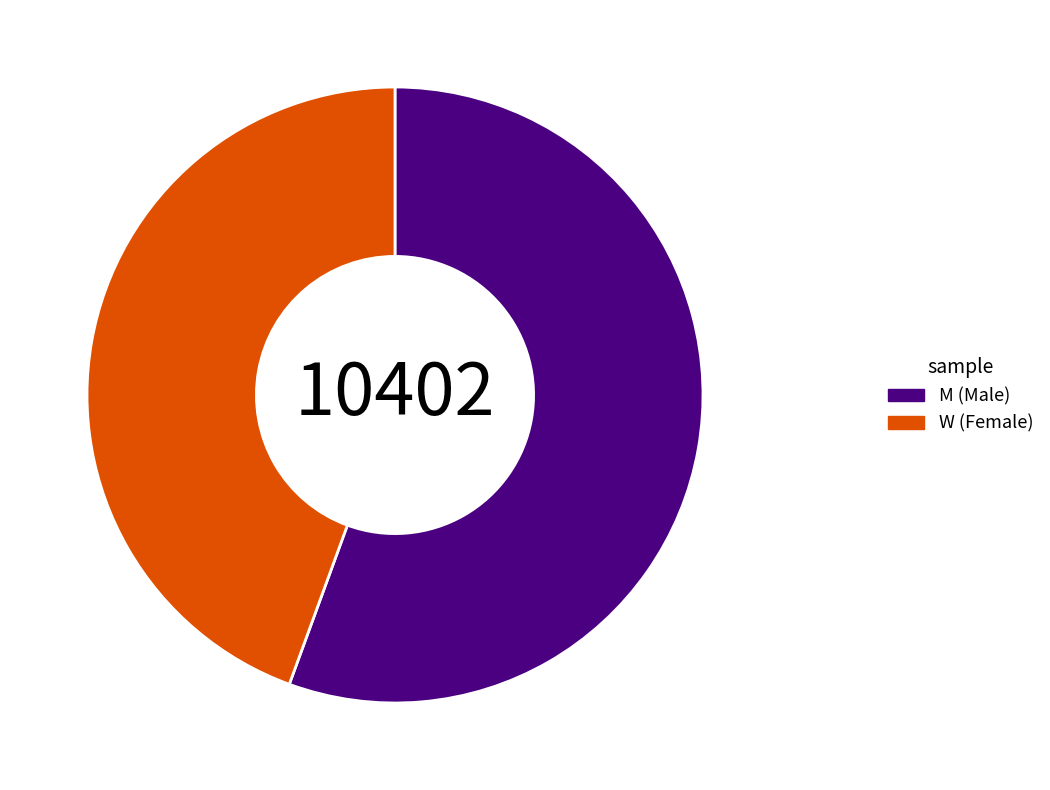

The W (Female) slice represents 44% of the pie. True or false?

True